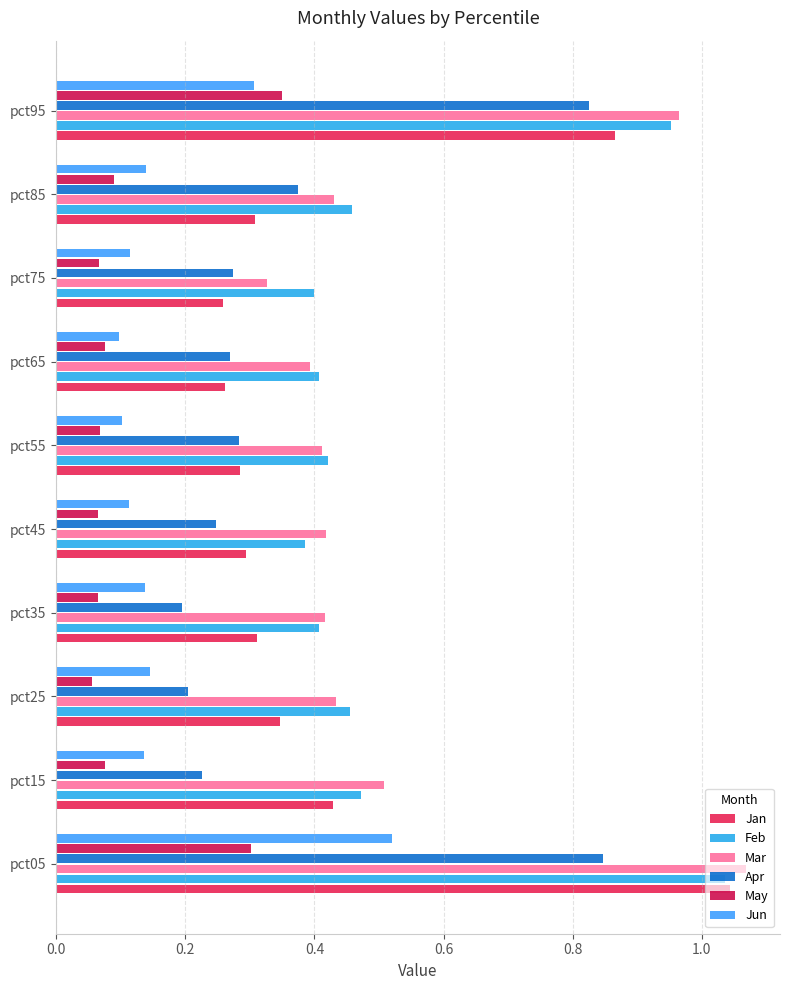

How many data points does each series have?

10